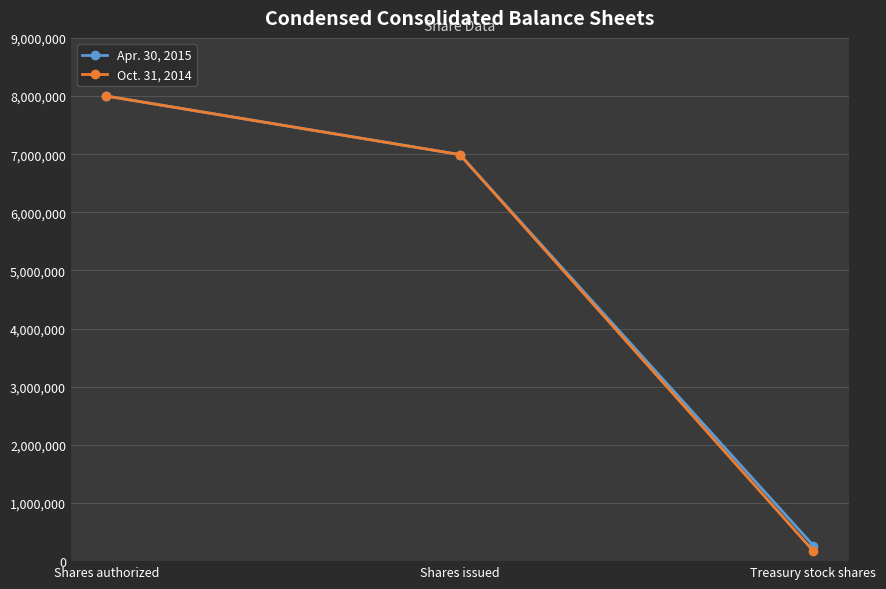

How many lines are shown in the chart?

2